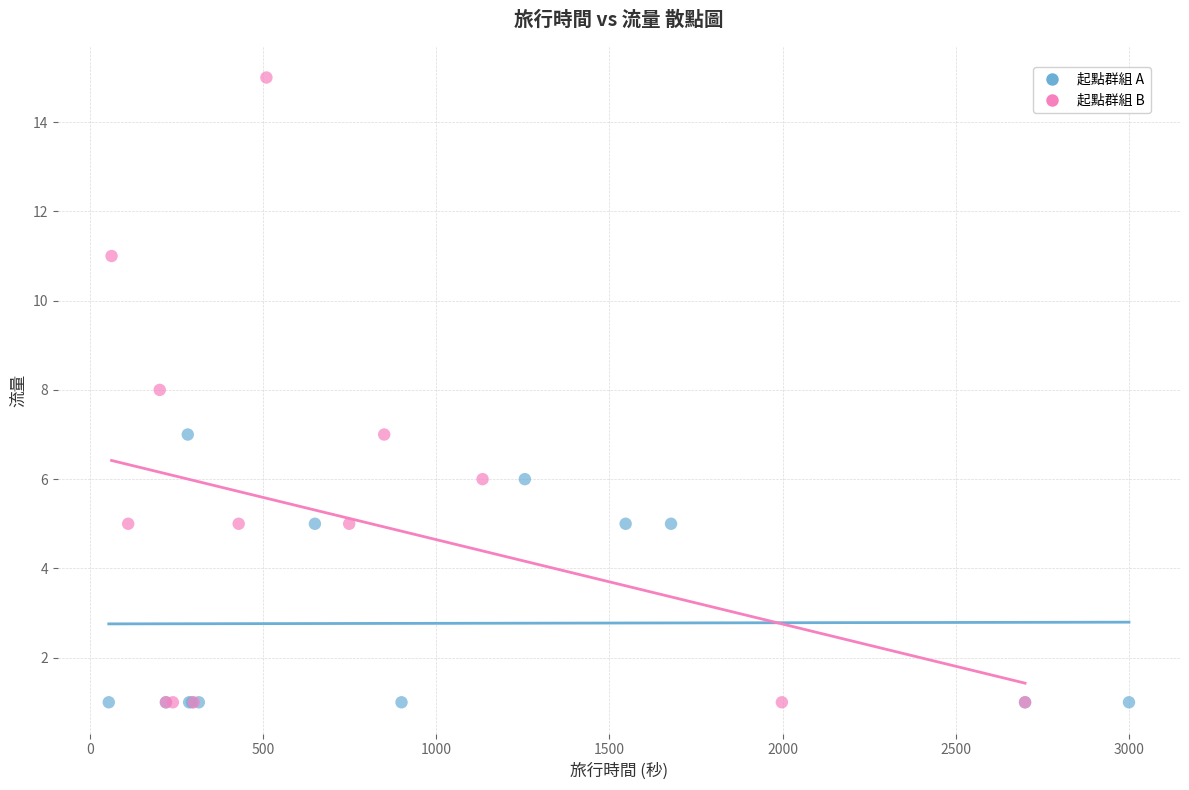

Which series contains the highest Y value?

起點群組 B